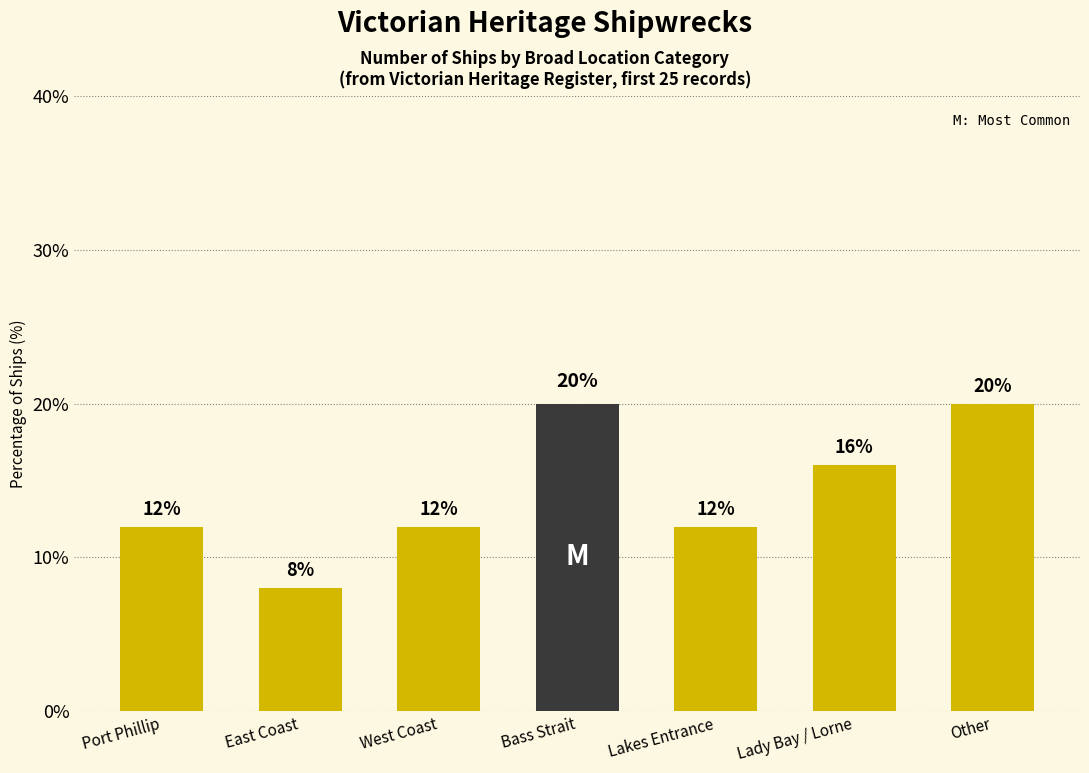

Read the value at Port Phillip, to the nearest 5.

10